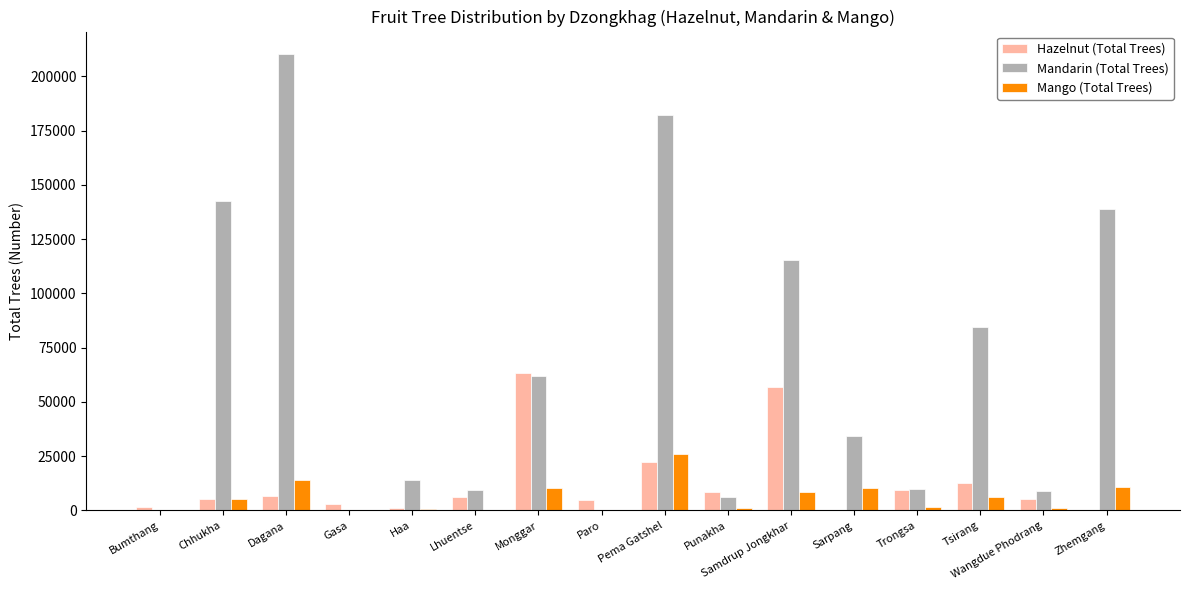

What is the total value across all series at Samdrup Jongkhar?

180521